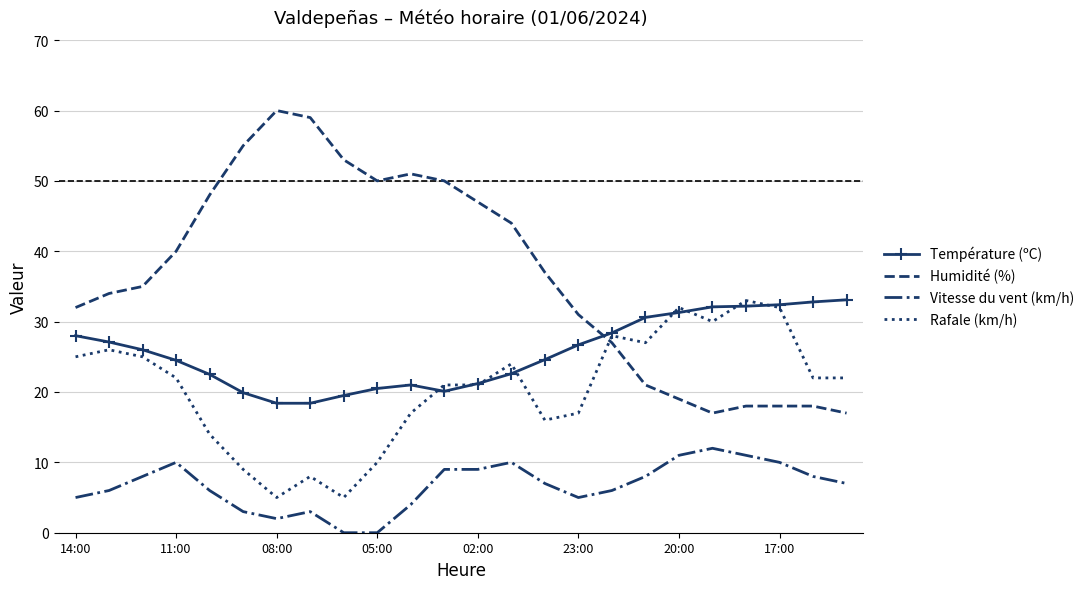

What is the maximum value shown in the chart?

60.0